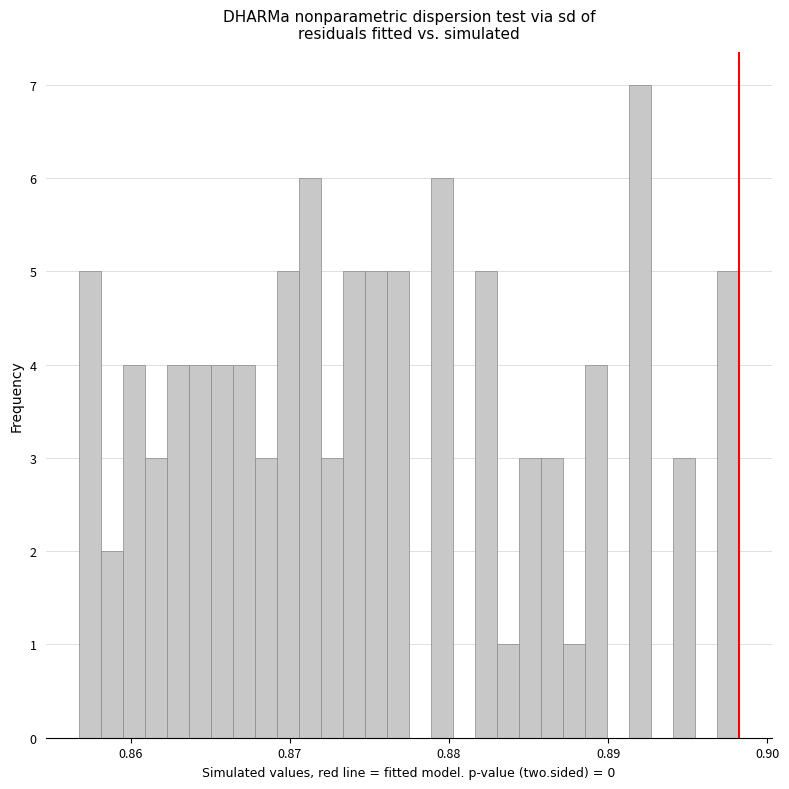

Read against the x-axis, roughly where is the centre of the tallest bar?

0.892